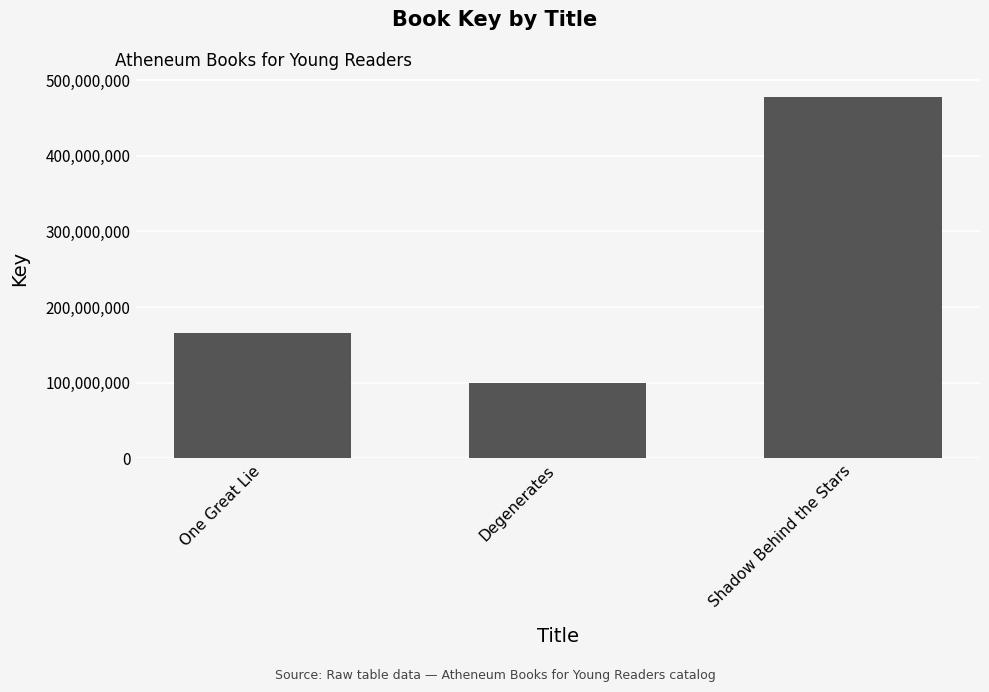

Rank the categories by value from highest to lowest.

Shadow Behind the Stars, One Great Lie, Degenerates